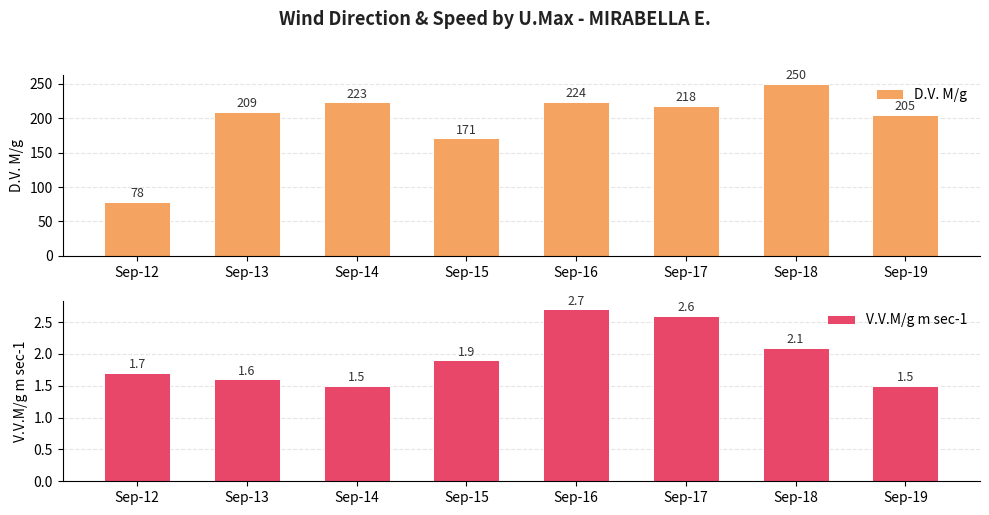

Which series has the largest total across all categories?

D.V. M/g